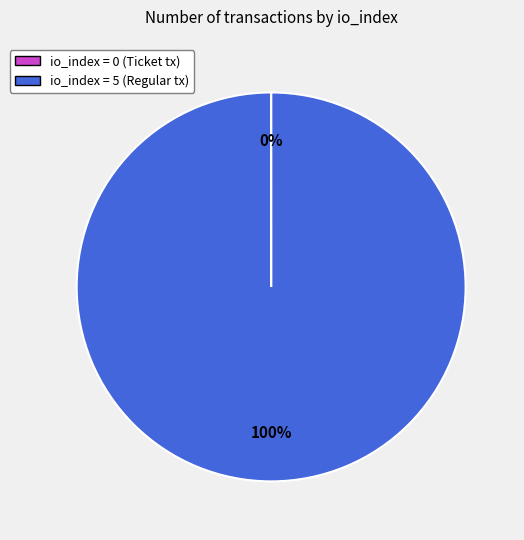

Does any single category account for the majority?

Yes